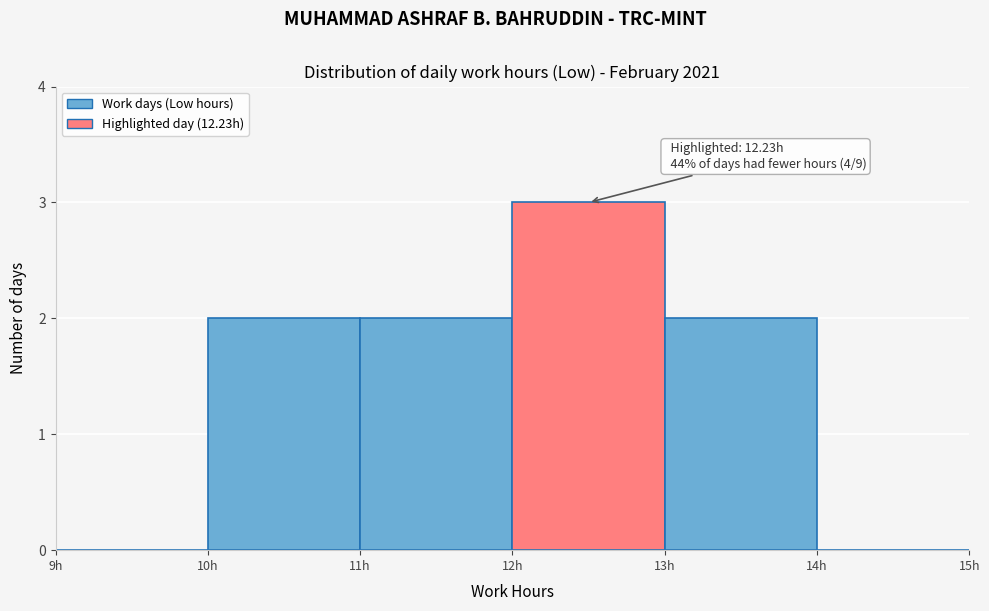

Which range on the x-axis has the tallest bar?

12 to 13